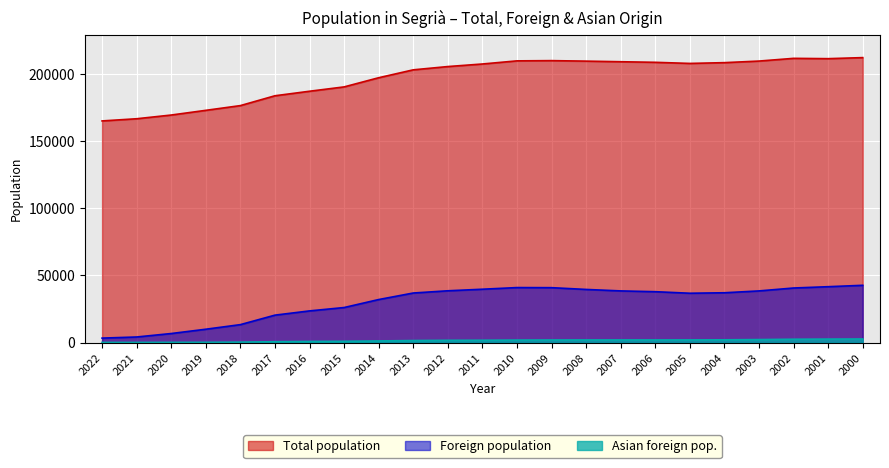

At 2017, list the series in order from largest to smallest.

Total population, Foreign population, Asian foreign pop.